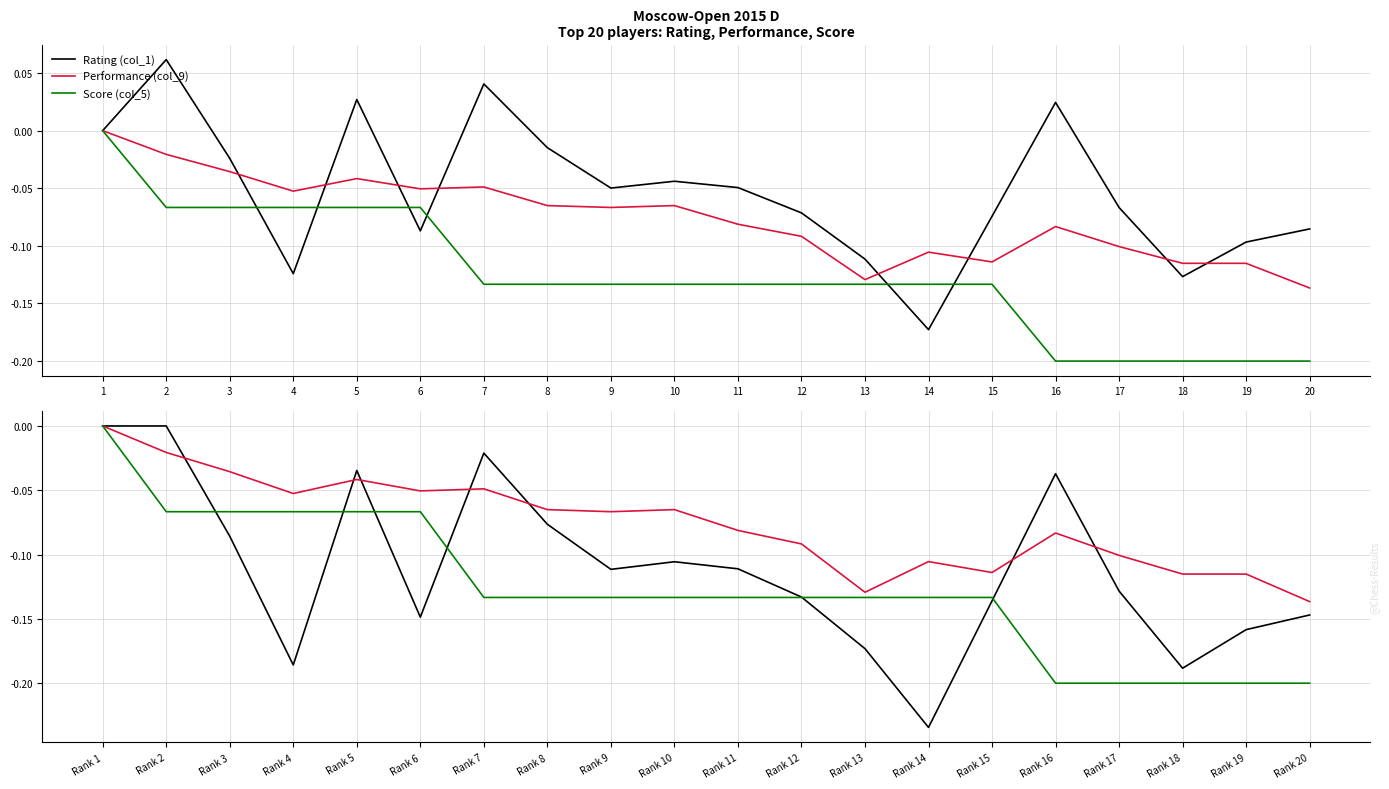

What is the value of the Score (col_5) point at the 11th from the left?

-0.1